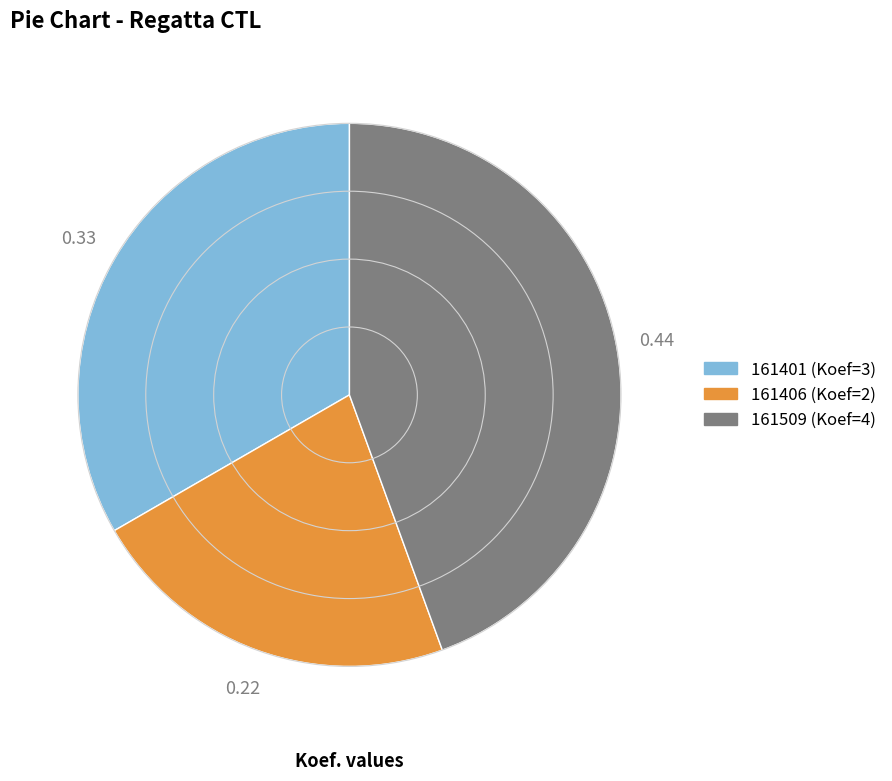

What is the smallest slice in the pie chart?

161406